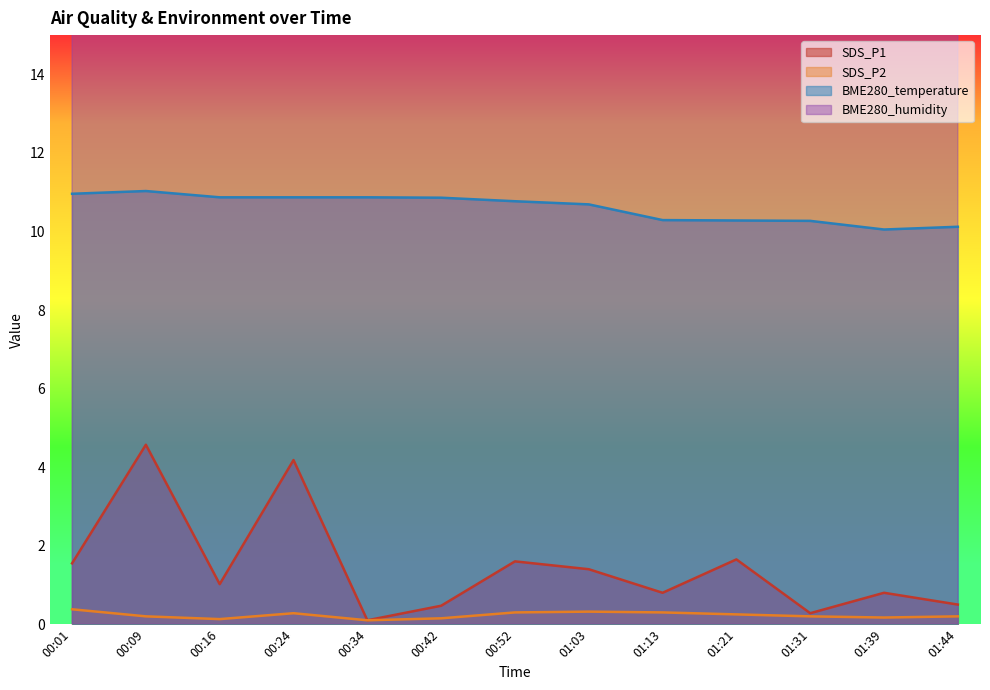

At how many categories does at least one series exceed 65?

13